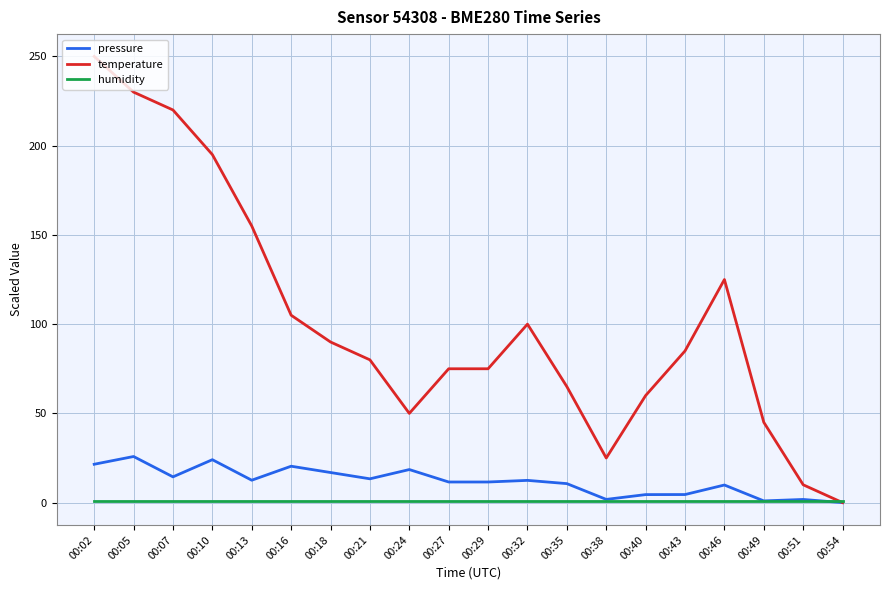

How many times do humidity and pressure cross each other?

3